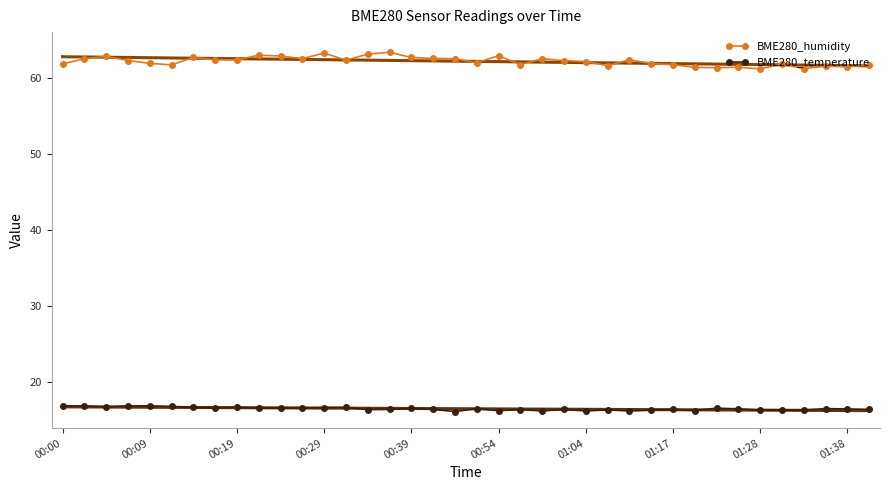

True or false: BME280_temperature and BME280_humidity cross at least once.

False